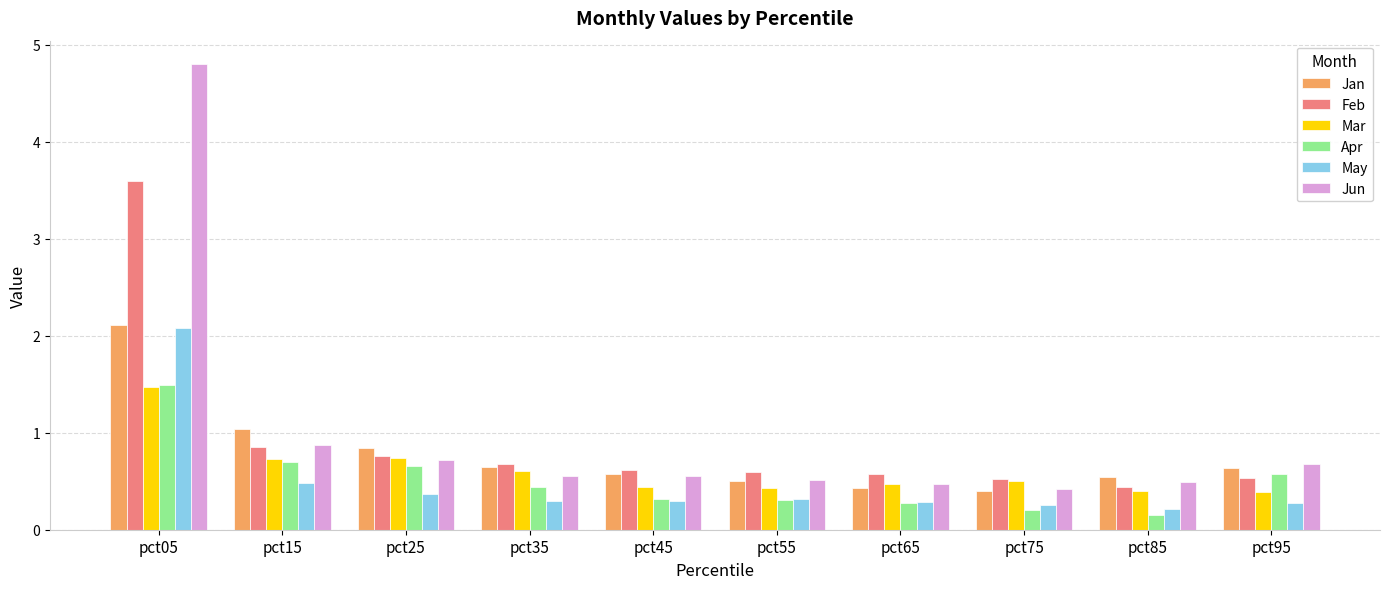

Read the Apr value at pct15.

0.7